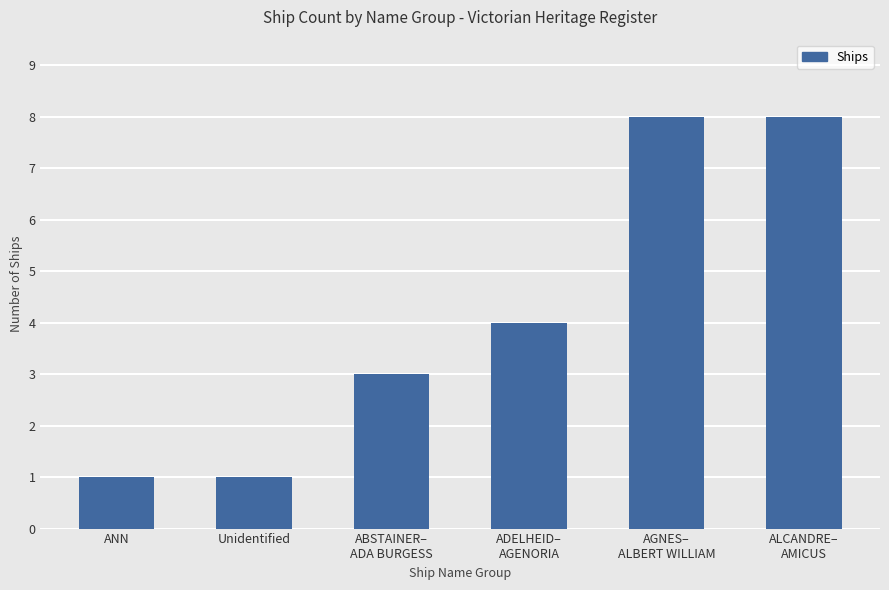

What is the difference between the maximum and minimum values?

7